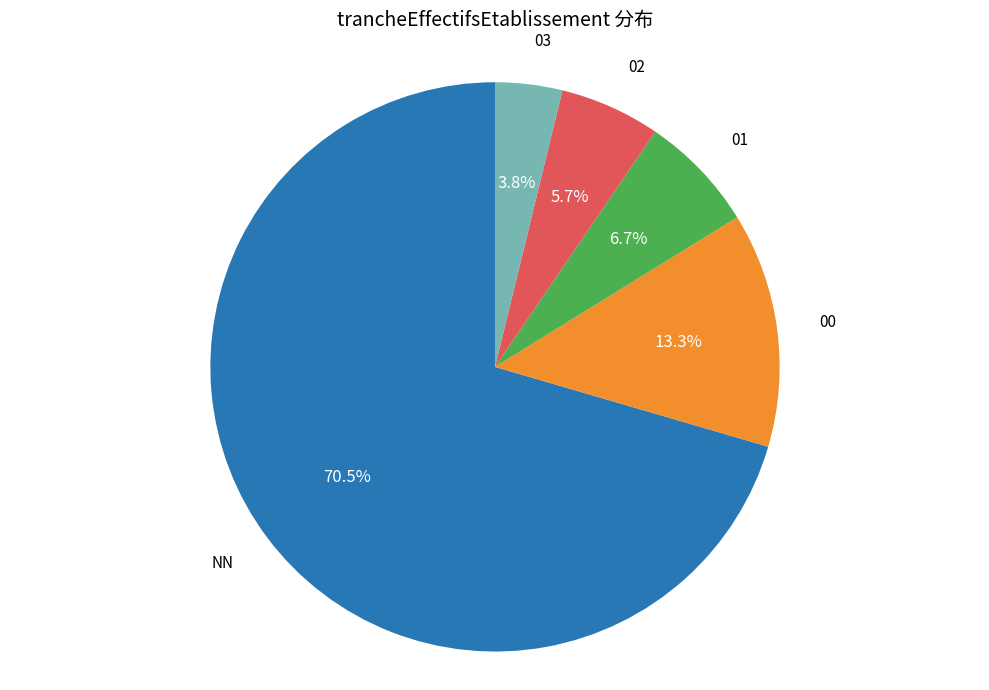

How many slices are in this pie chart?

5